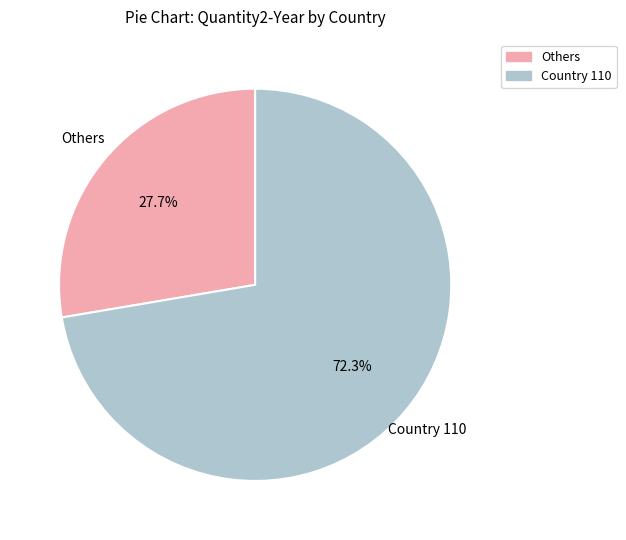

Count the number of slices in the pie.

2